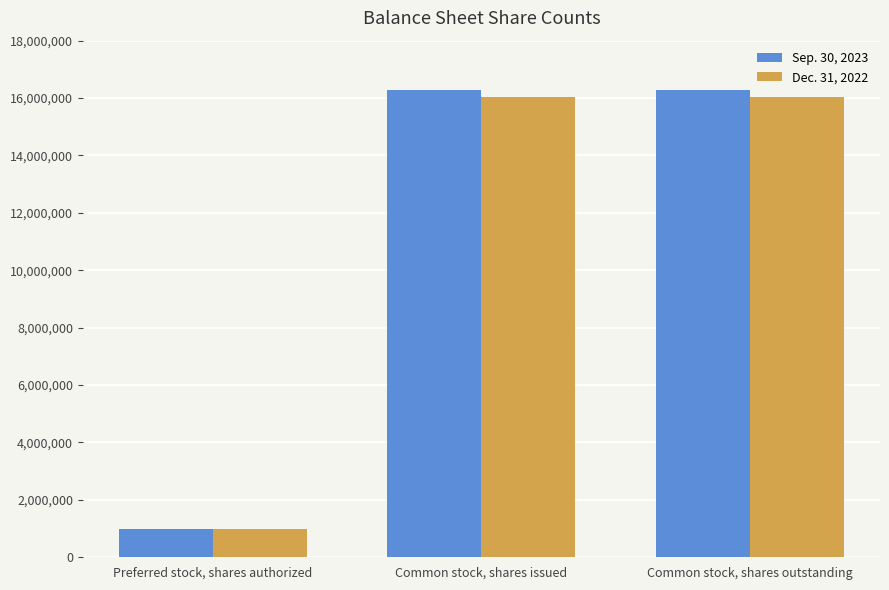

How many distinct data groups are displayed?

2